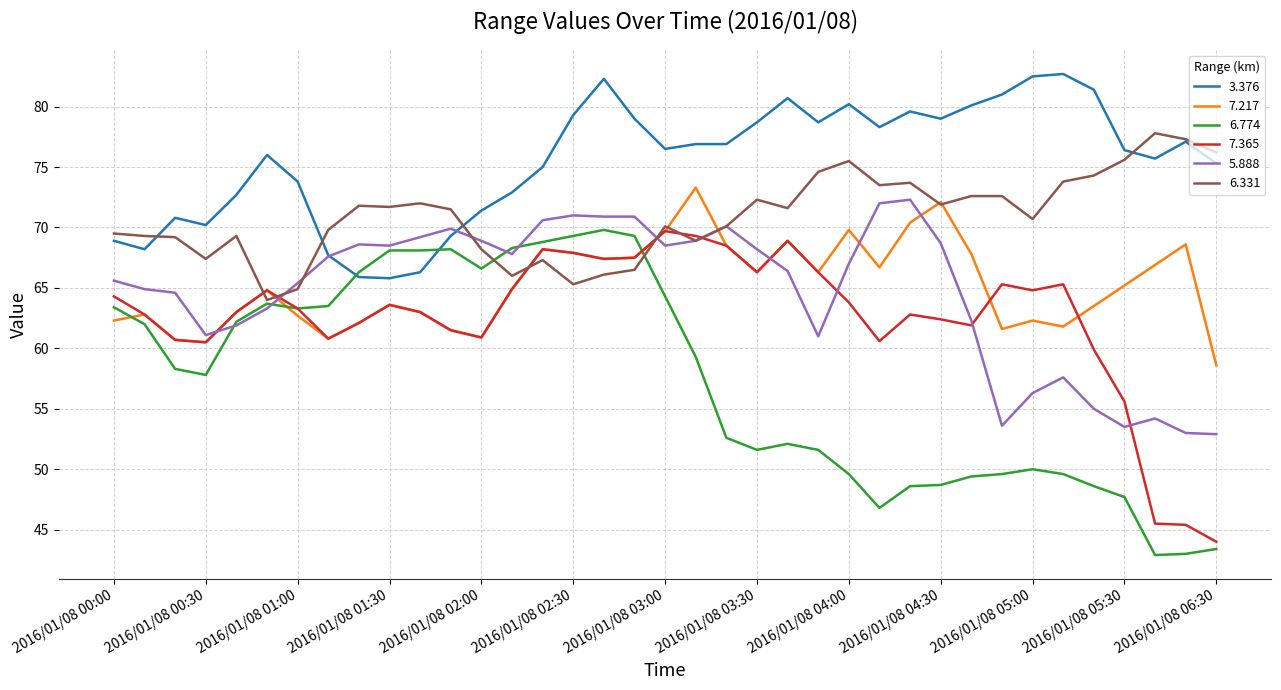

True or false: 3.376 and 5.888 intersect in this chart.

True